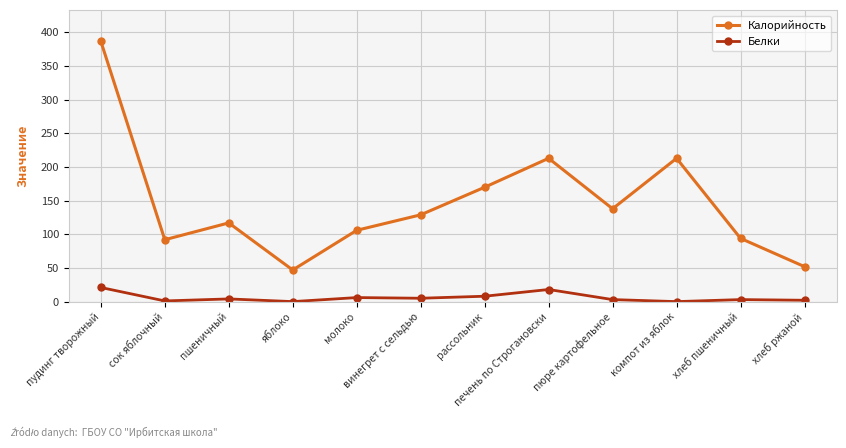

What is the difference between the Белки values at хлеб пшеничный and печень по Строгановски?

15